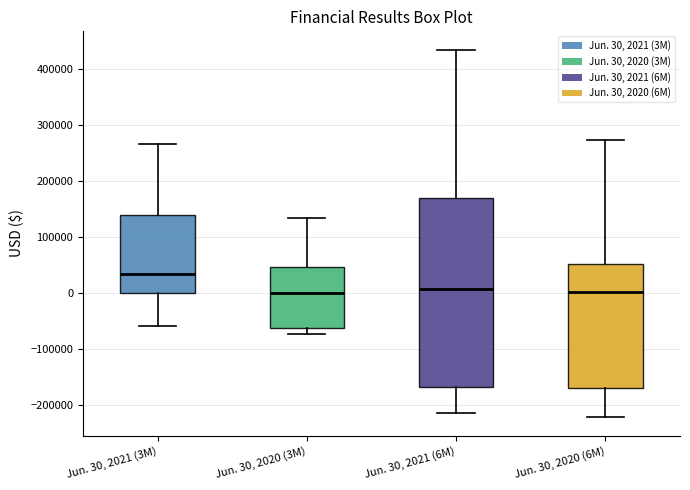

Reading left to right, read every box against the y-axis: the position of its median line, the range the box covers, and the ends of its whiskers. The values are not printed on the chart, so give them approximately, as read against the axis.

Jun. 30, 2021 (3M): median 30000, box 0 to 140000, whiskers -60000 to 270000
Jun. 30, 2020 (3M): median 0, box -60000 to 50000, whiskers -70000 to 130000
Jun. 30, 2021 (6M): median 10000, box -170000 to 170000, whiskers -210000 to 430000
Jun. 30, 2020 (6M): median 0, box -170000 to 50000, whiskers -220000 to 270000